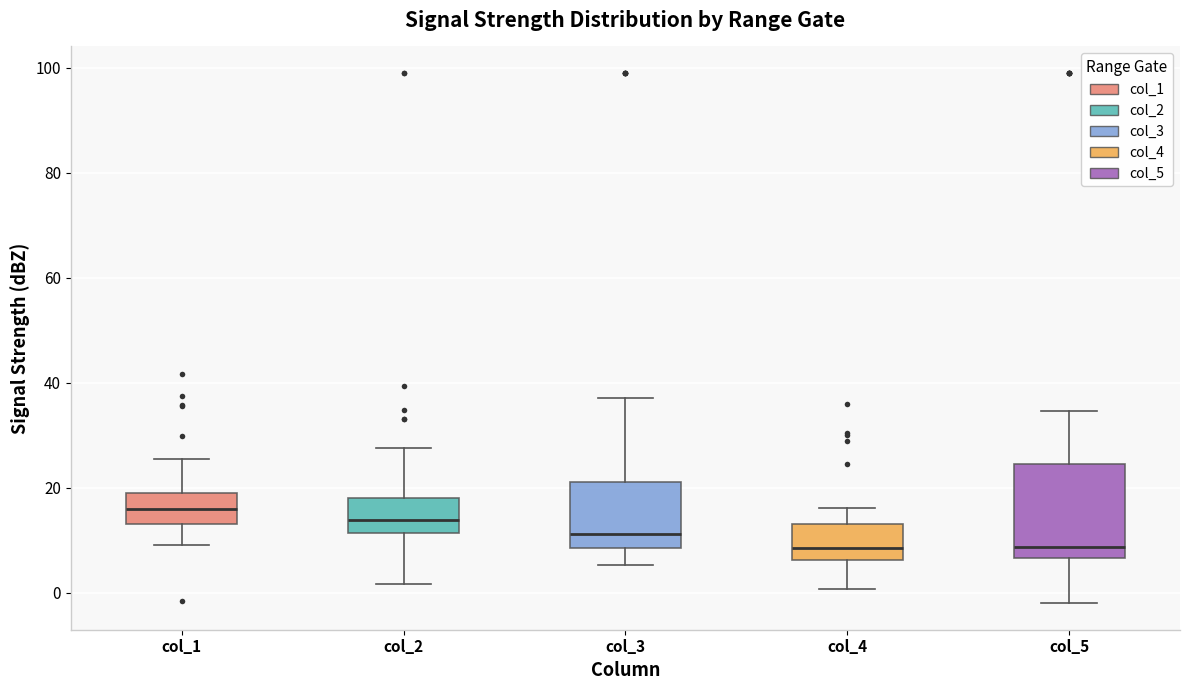

Comparing the boxes themselves (not the whiskers), which one is the tallest?

col_5